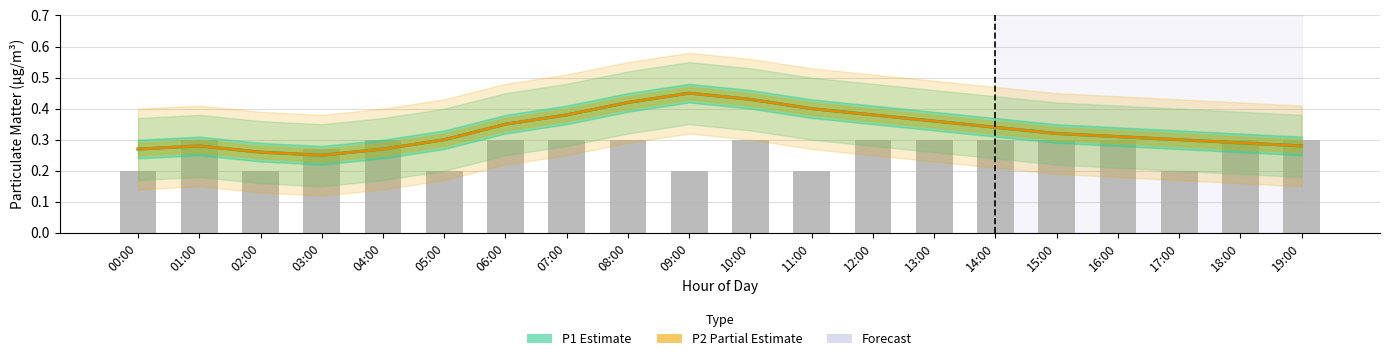

At which category does the chart reach its minimum across all series?

00:00